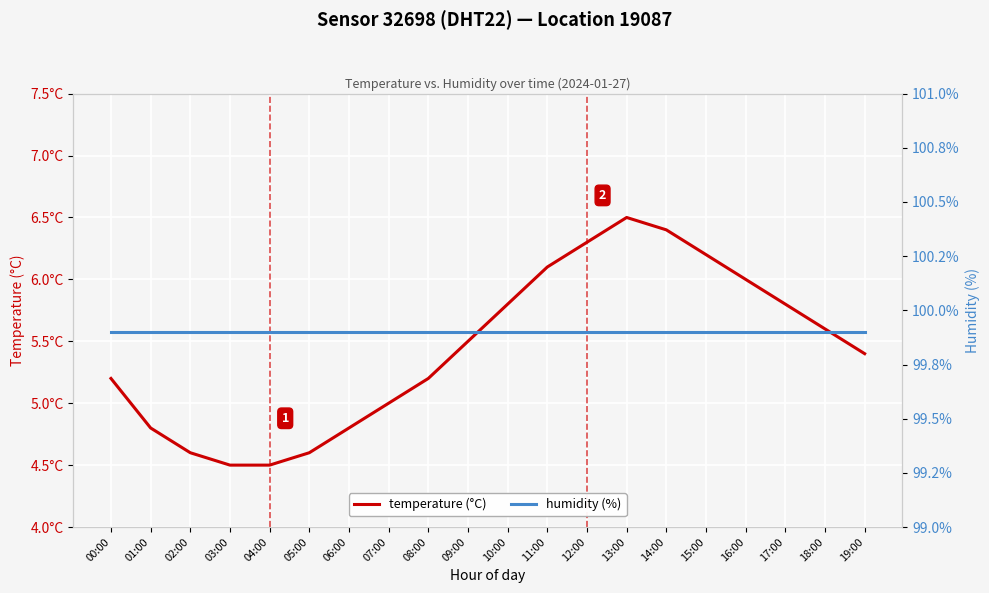

The temperature (°C) series shows 5.0 at 07:00. True or false?

True